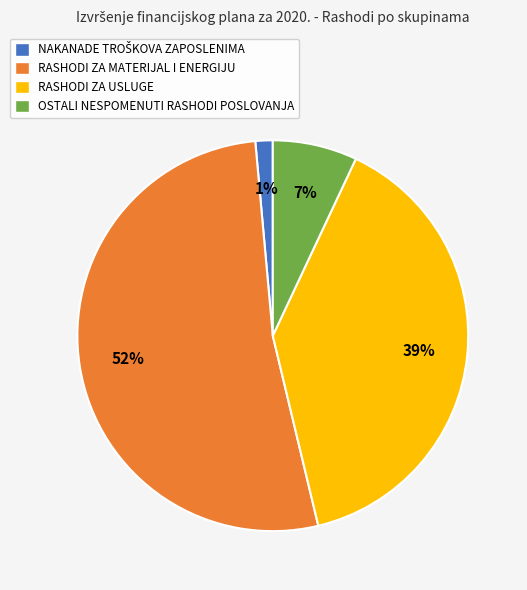

Which slice is the largest?

RASHODI ZA MATERIJAL I ENERGIJU